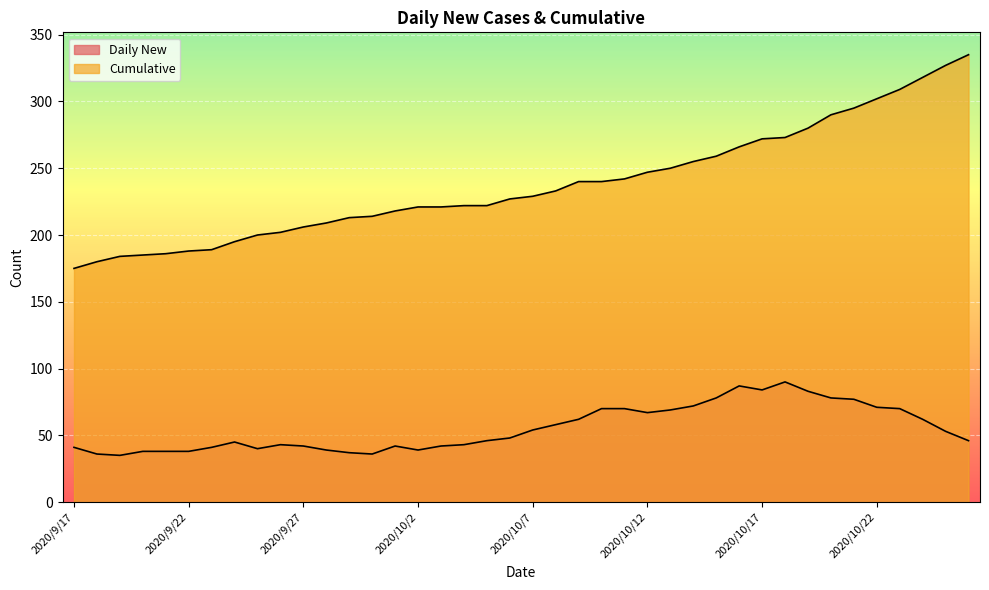

How many data points in Cumulative are less than 229?

20